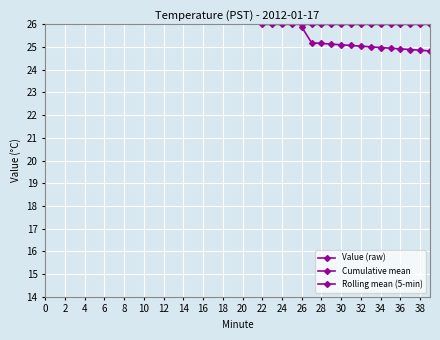

Is the value of Cumulative mean at 18 greater than the value of Value (raw) at 24?

Yes